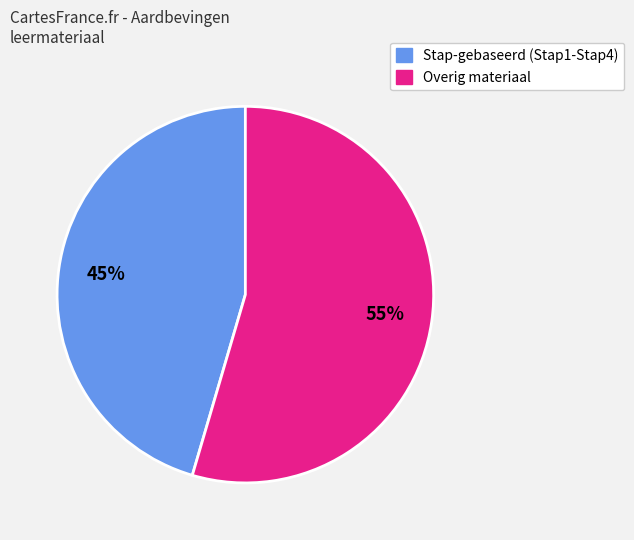

Is there a majority slice in this chart?

Yes